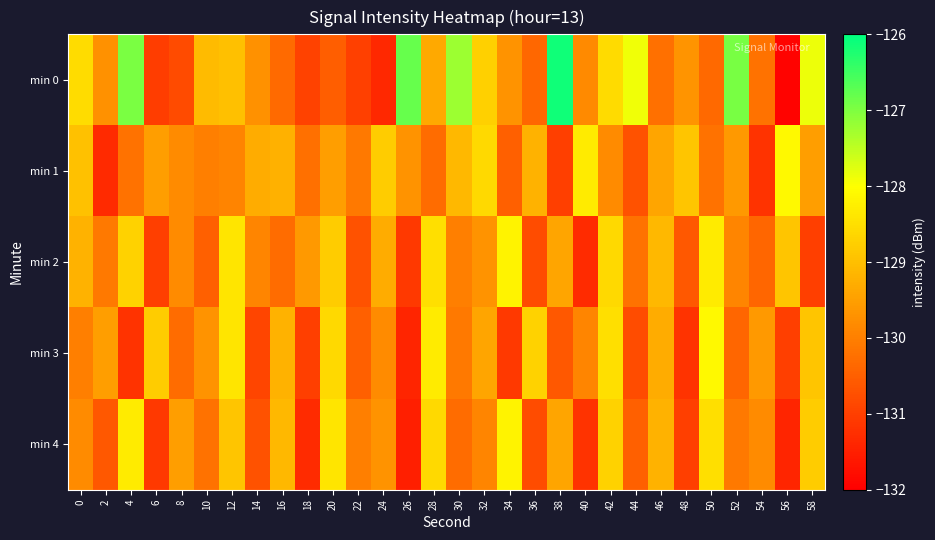

What is the difference between the highest and lowest values at 8?

1.3